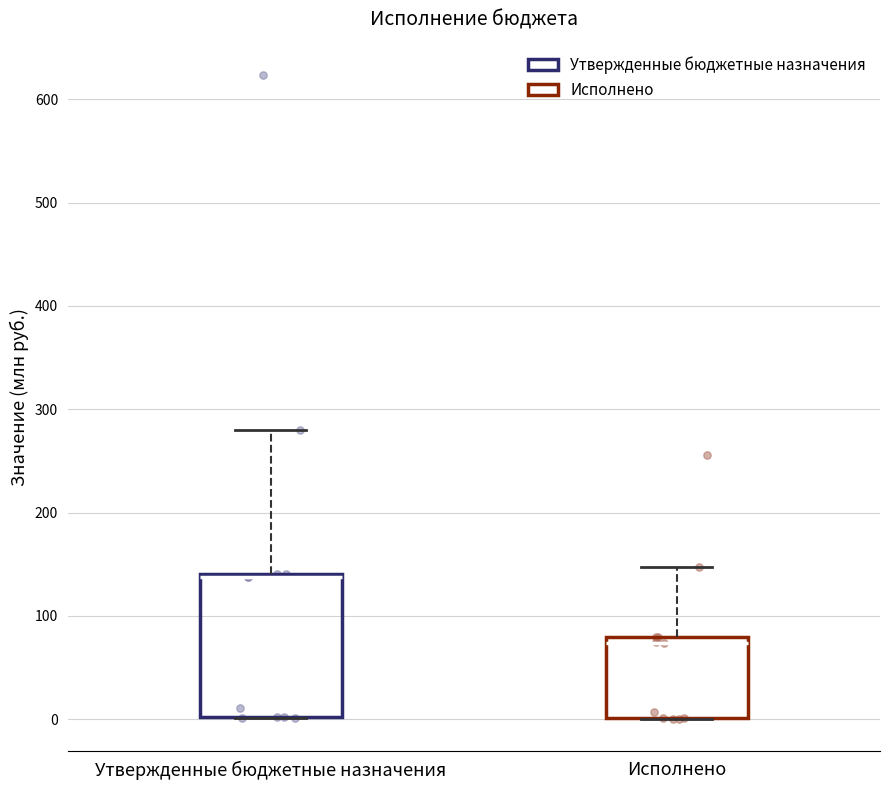

Which box's median line is the highest?

Утвержденные бюджетные назначения